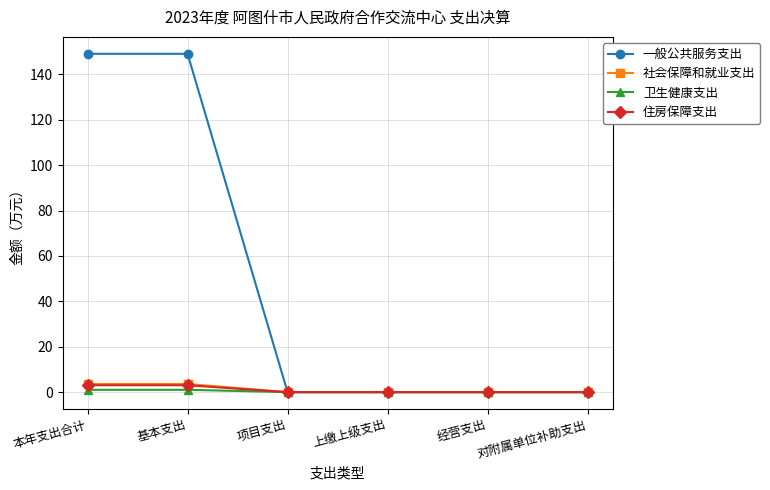

Reading right to left, what are all the values shown in this chart?

一般公共服务支出: 0.0	0.0	0.0	0.0	149.0	149.0
社会保障和就业支出: 0.0	0.0	0.0	0.0	3.6	3.6
卫生健康支出: 0.0	0.0	0.0	0.0	1.0	1.0
住房保障支出: 0.0	0.0	0.0	0.0	3.0	3.0